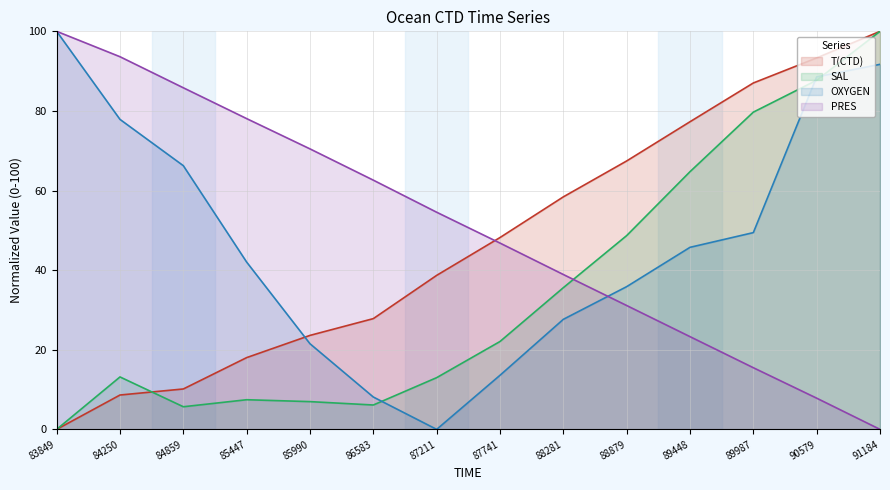

What is the maximum value for T(CTD)?

100.0